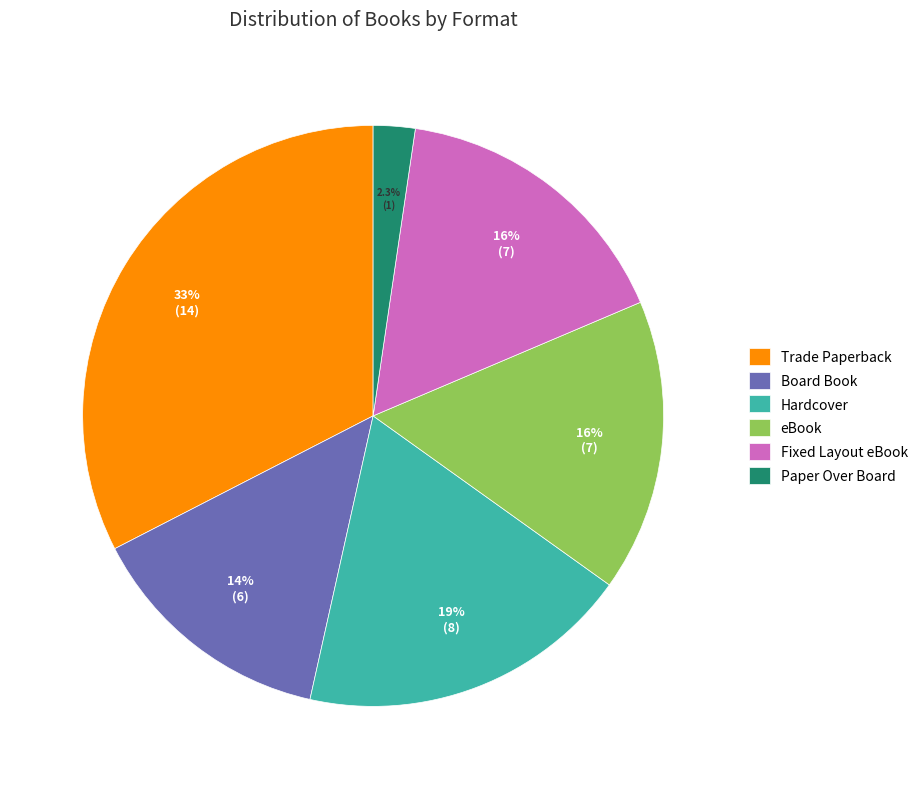

To the nearest percent, what is the difference between the Board Book and Fixed Layout eBook slice percentages?

2%